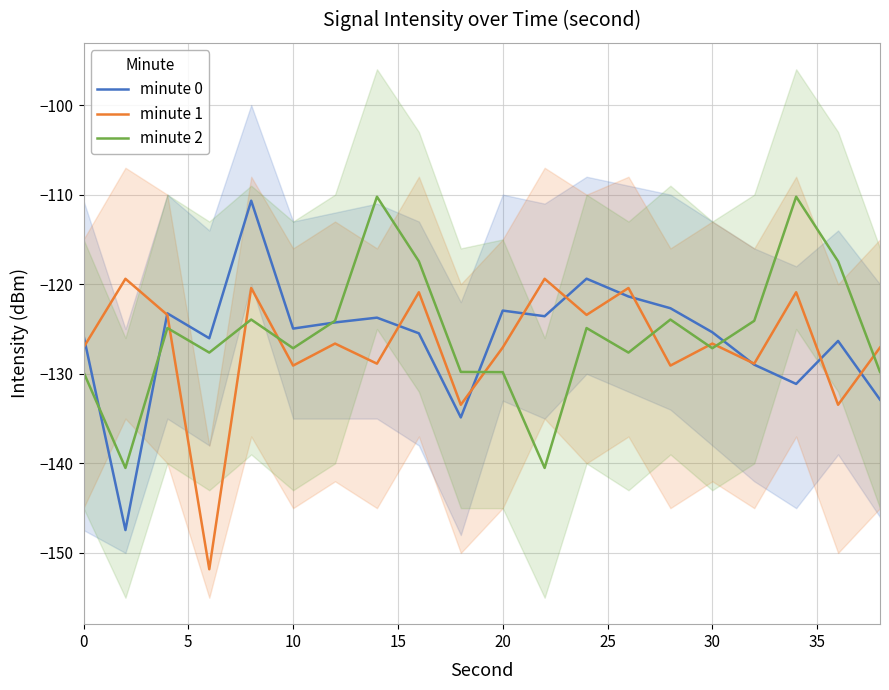

Rank the series by their maximum value, from lowest to highest.

minute 1, minute 0, minute 2